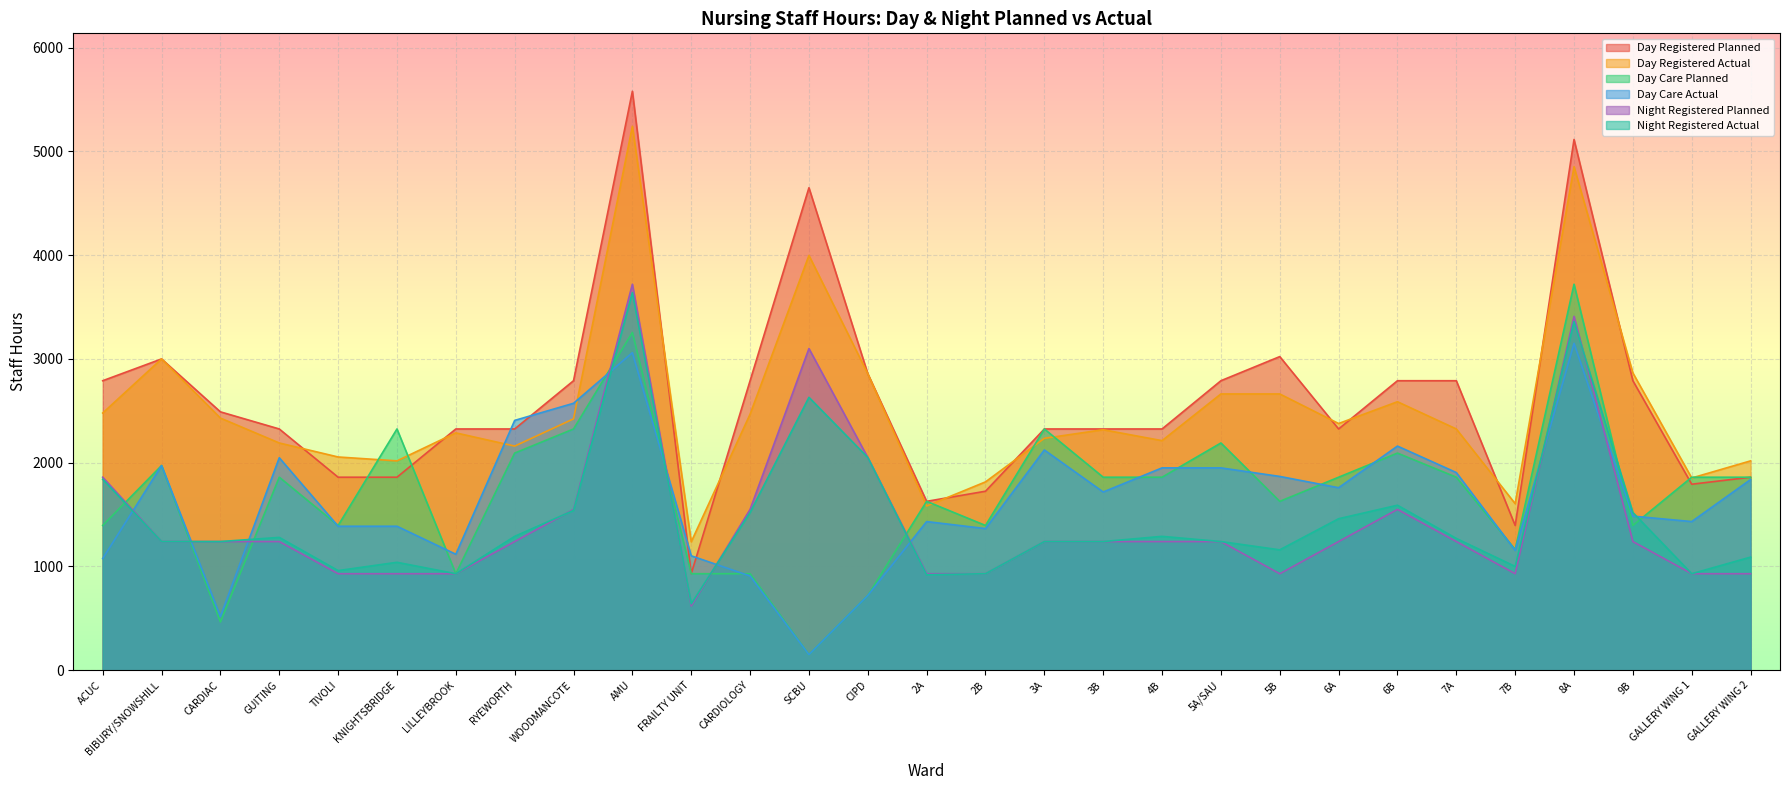

What is the spread (max minus min) of values at 7B?

675.0